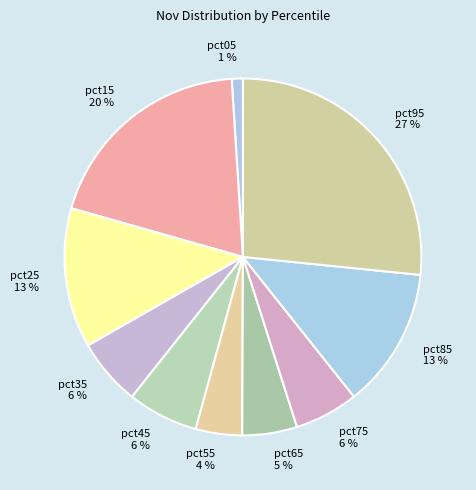

To the nearest percent, what is the average slice percentage?

10%